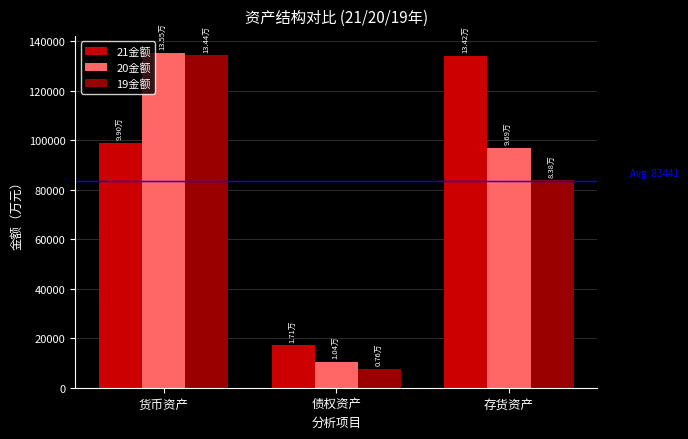

How many categories are shown in the chart?

3